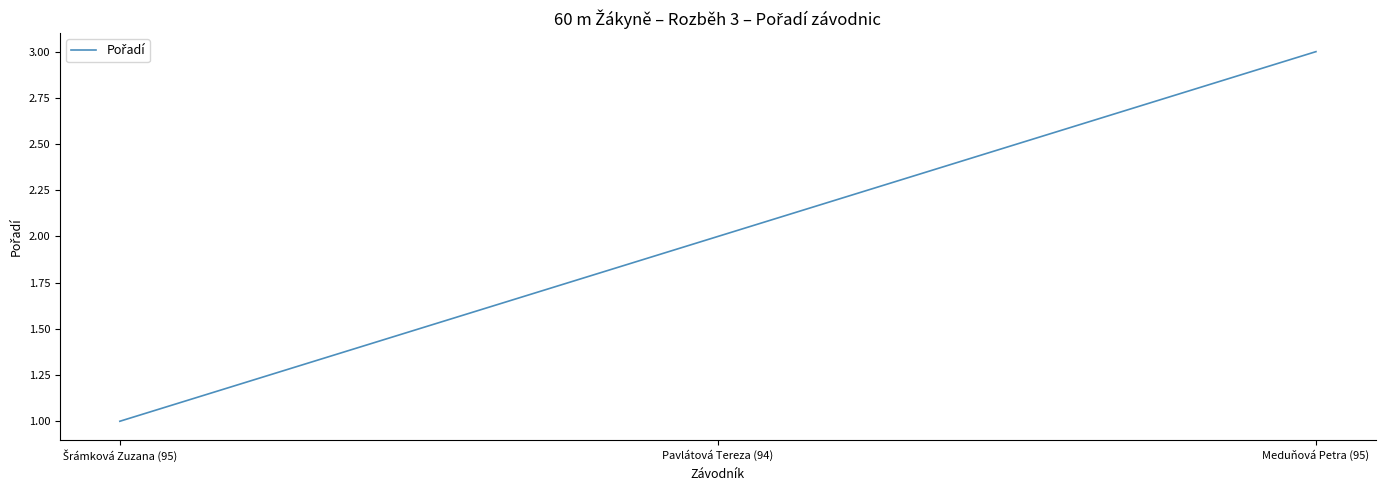

How many lines are shown in the chart?

1